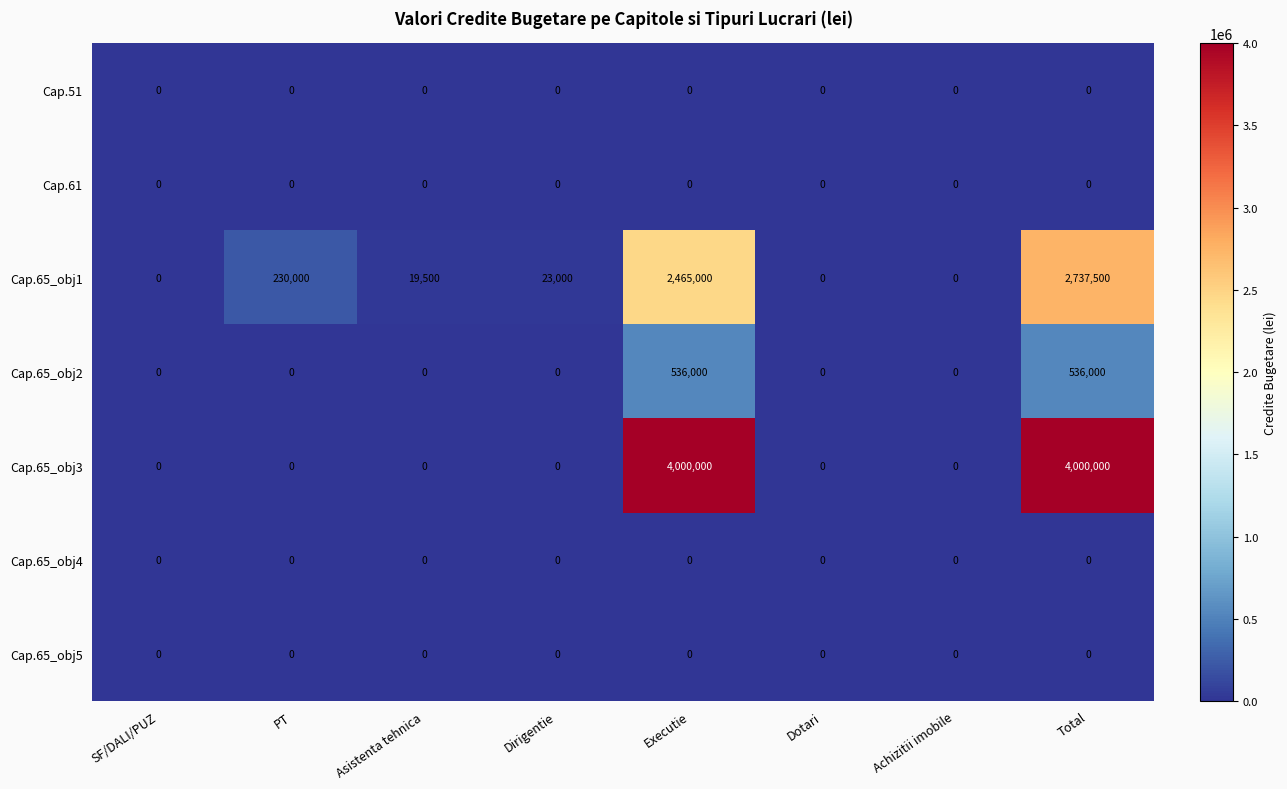

The Cap.65_obj3 series shows 0 at SF/DALI/PUZ. True or false?

True